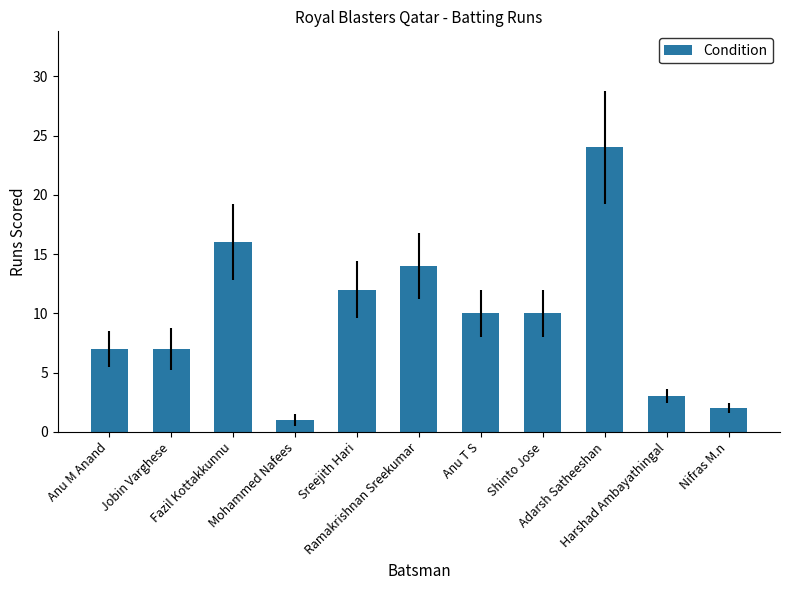

What is the sum of all values?

106